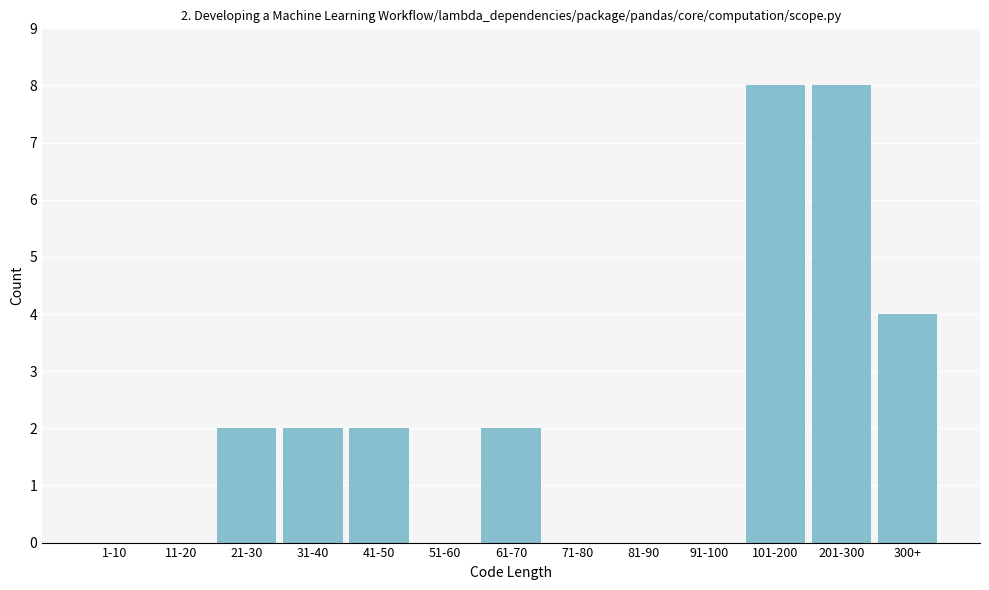

Reading left to right, transcribe all the data shown in this chart.

1-10=0	11-20=0	21-30=2	31-40=2	41-50=2	51-60=0	61-70=2	71-80=0	81-90=0	91-100=0	101-200=8	201-300=8	300+=4